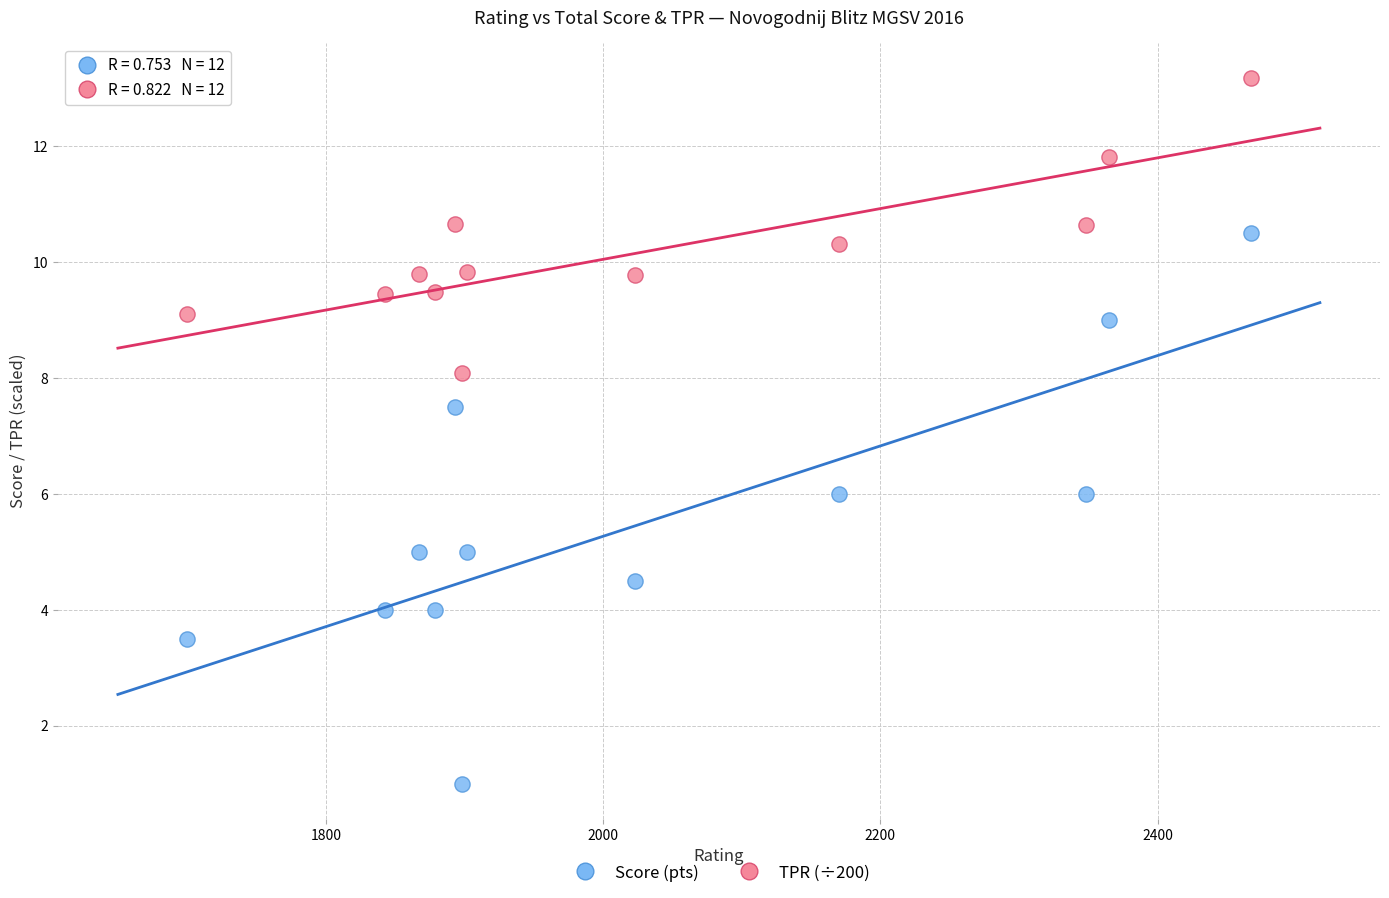

What are all the series names shown in the legend?

Score (pts), TPR (÷200)